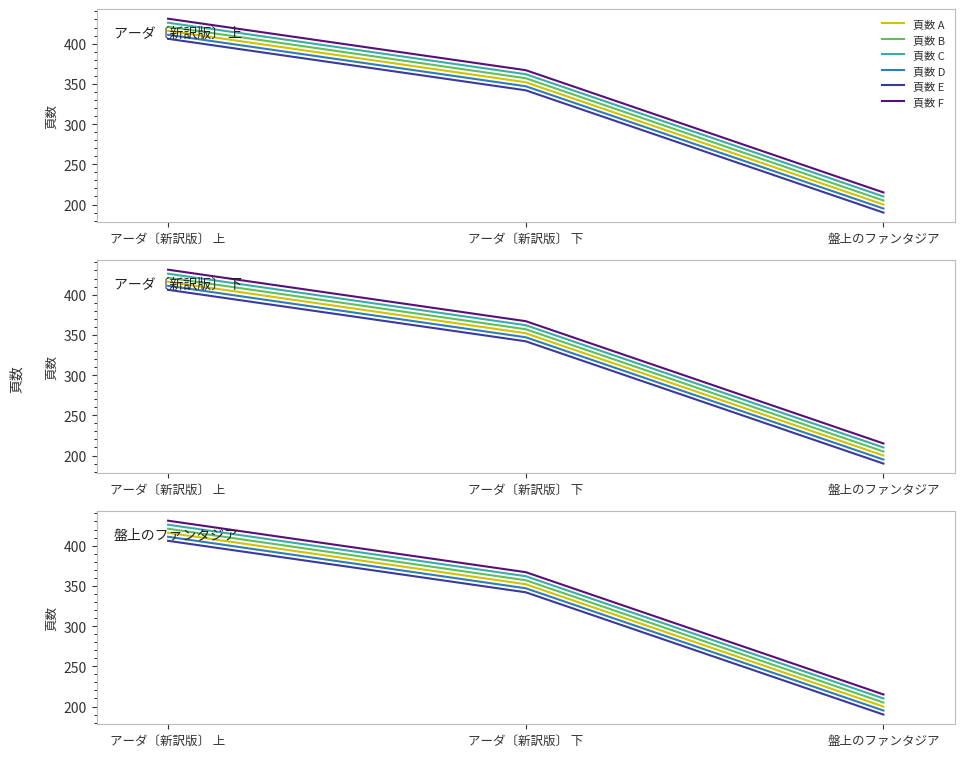

Is the value of 頁数 A at アーダ〔新訳版〕 上 greater than the value of 頁数 C at アーダ〔新訳版〕 下?

Yes